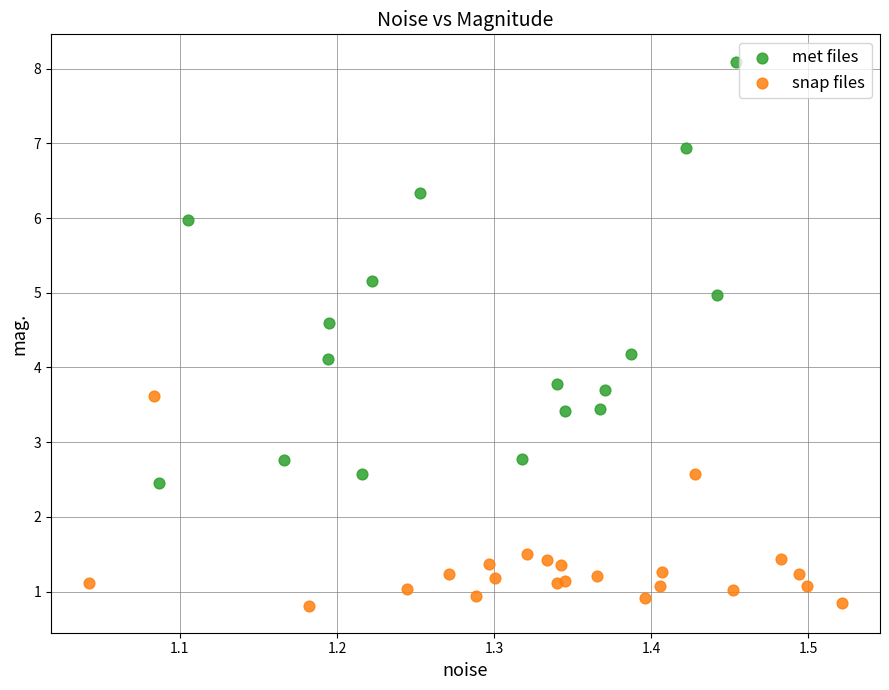

What are all the series names shown in the legend?

met files, snap files